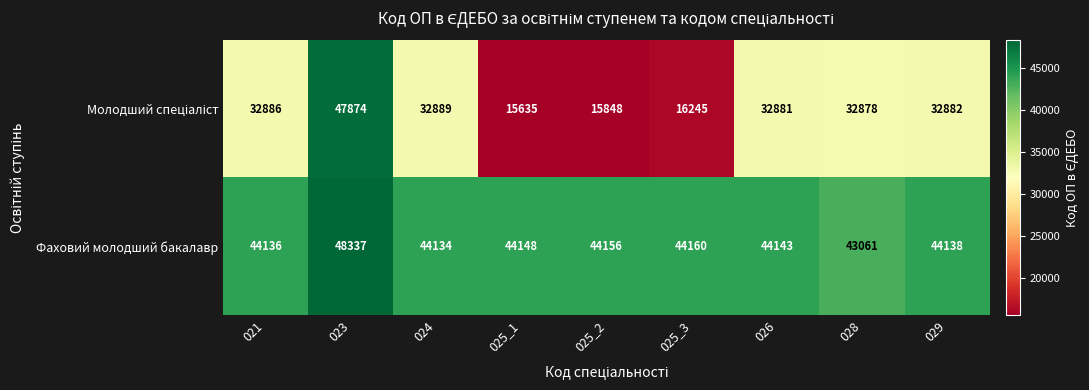

What is the sum of the Фаховий молодший бакалавр values at 028 and 025_1?

87209